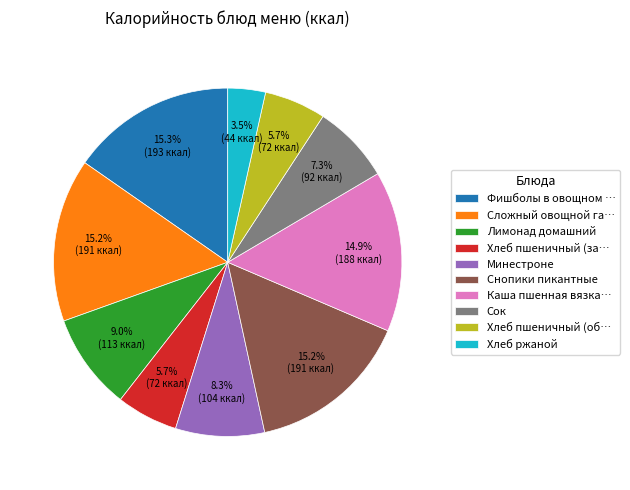

What is the smallest slice in the pie chart?

Хлеб ржаной